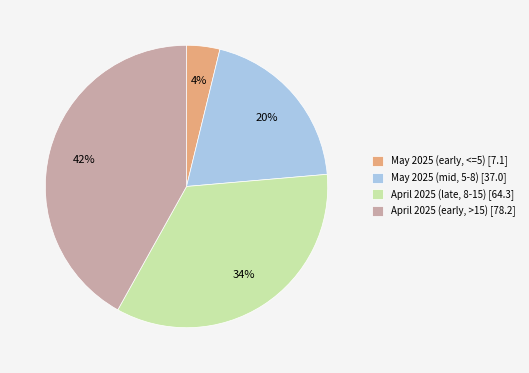

To the nearest percent, what percentage of the pie is April 2025 (late, 8-15) [64.3]?

34%